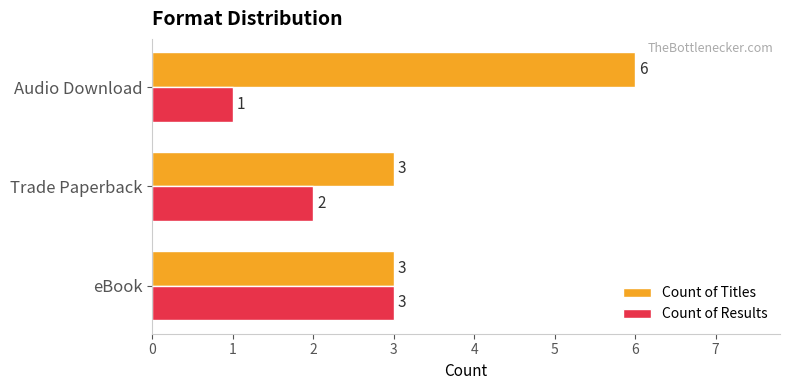

Count the Count of Results values in the range 1 to 3.

3